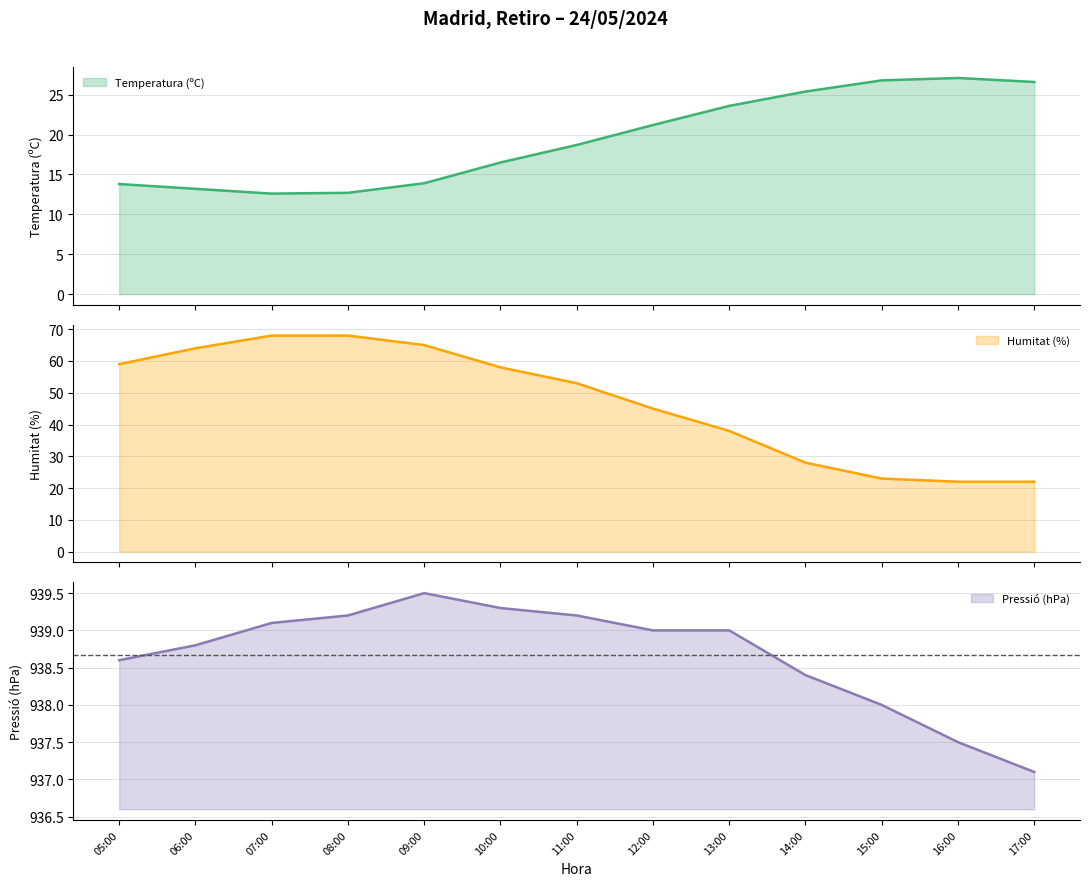

Is it true that Pressió (hPa) equals 207.4 at 08:00?

False